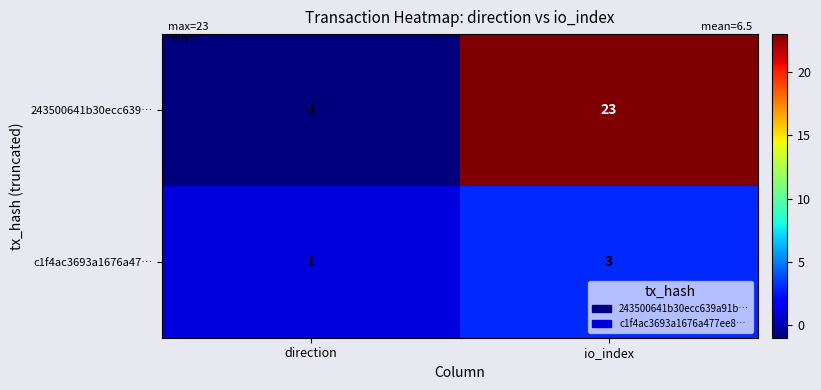

Which category has the lowest value in the c1f4ac3693a1676a47… series?

direction